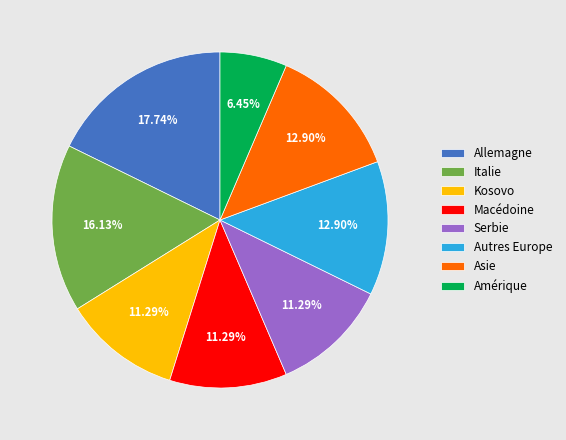

Does Autres Europe represent more than half of the total?

No